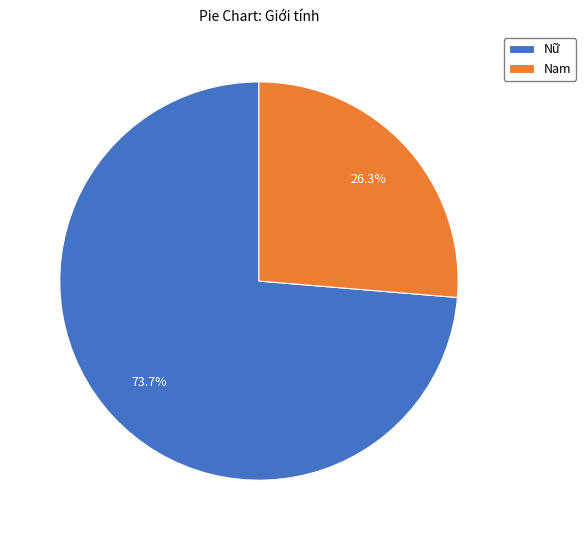

Is it true that Nam is 18% of the pie?

False